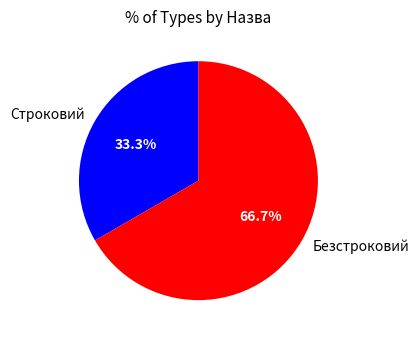

Rank the categories by value from lowest to highest.

Строковий, Безстроковий